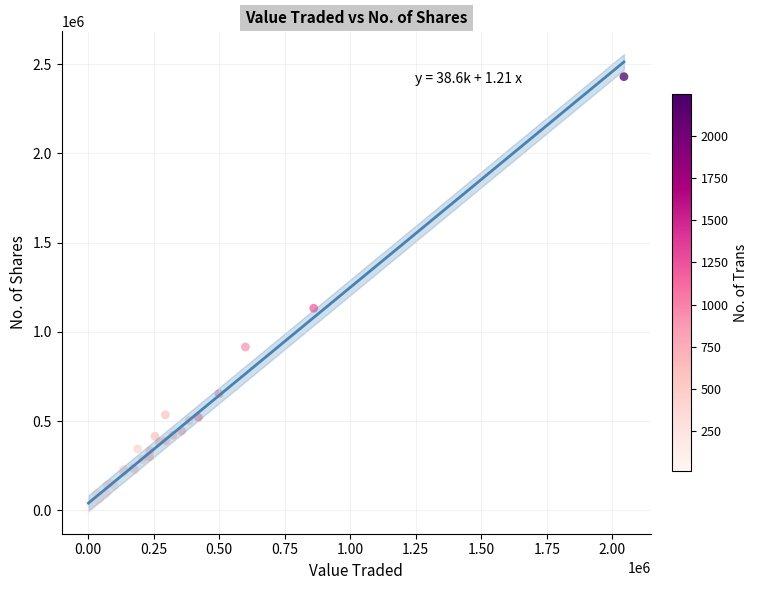

What Y value in the scatter plot is closest to 1216707?

1132358